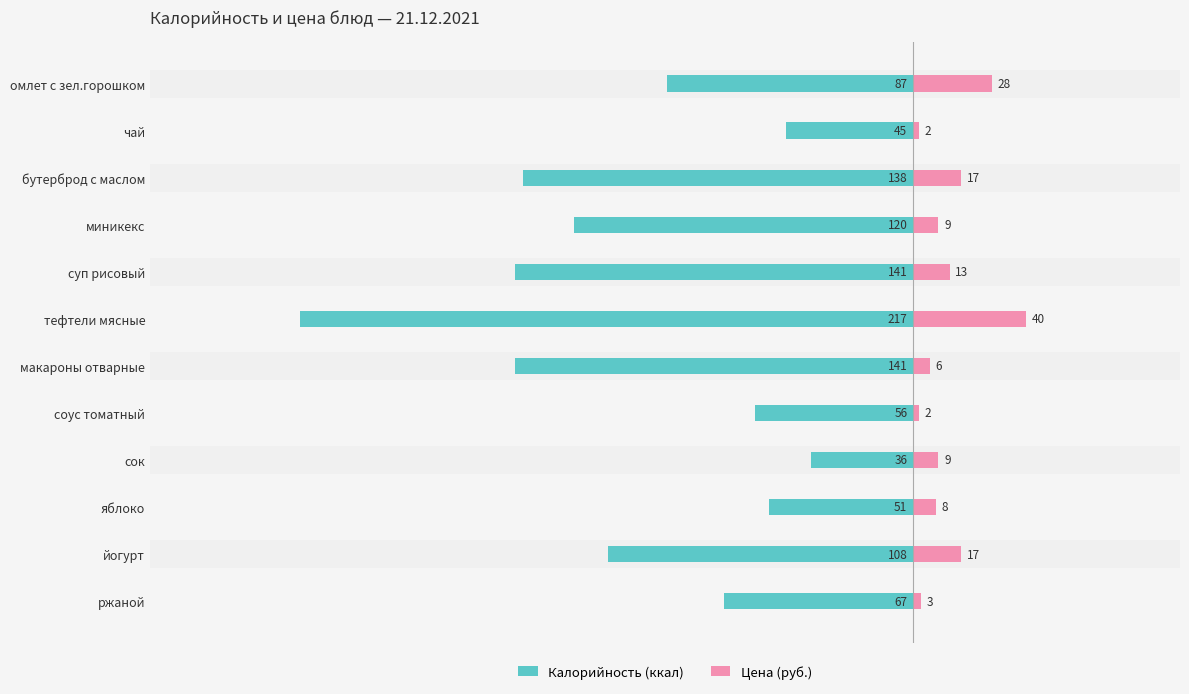

What is the value of the Калорийность (ккал) bar at the 3rd from the left?

-138